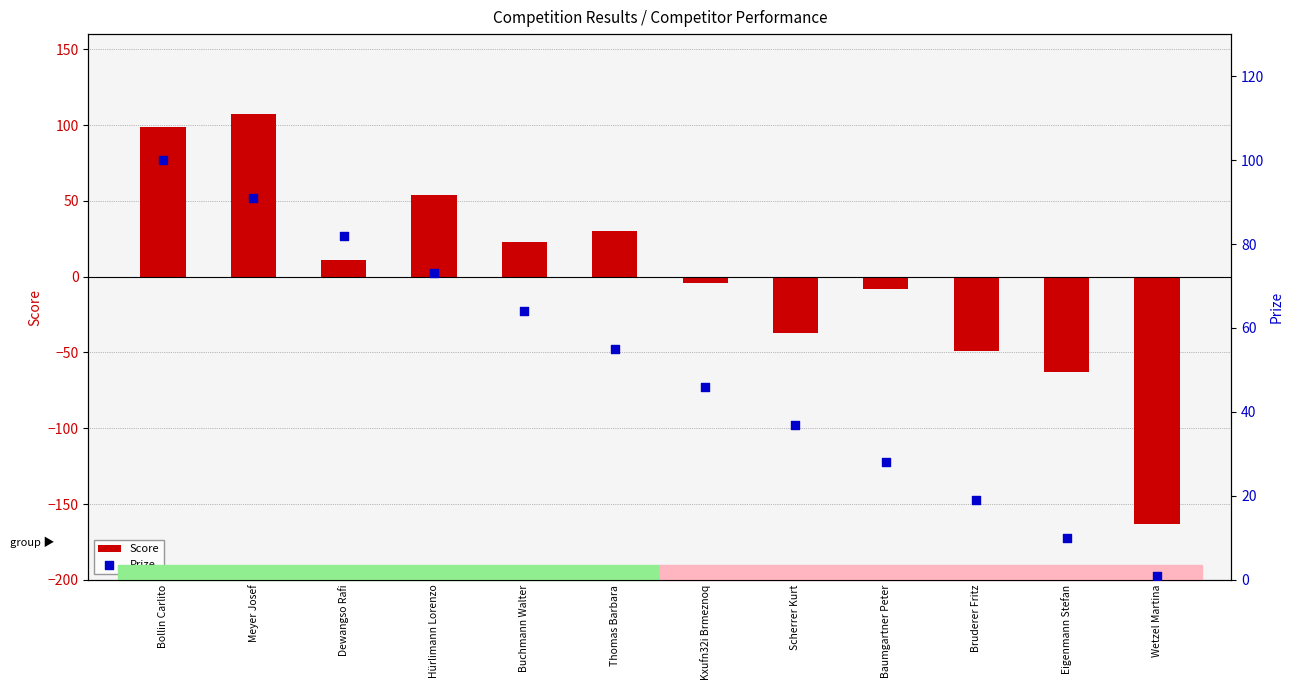

At which category is the sum across all series the highest?

Bollin Carlito